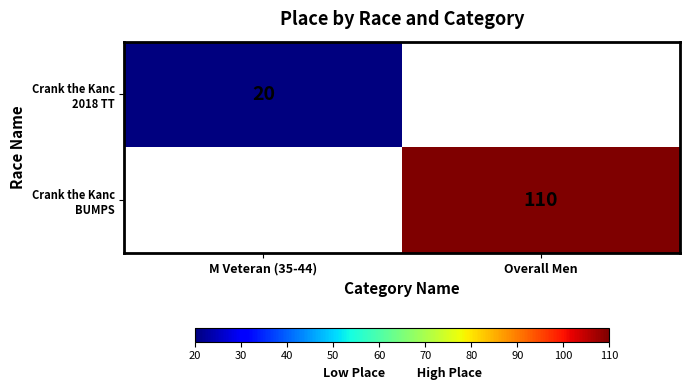

Which category has the highest value in the Crank the Kanc 2018 TT series?

M Veteran (35-44)